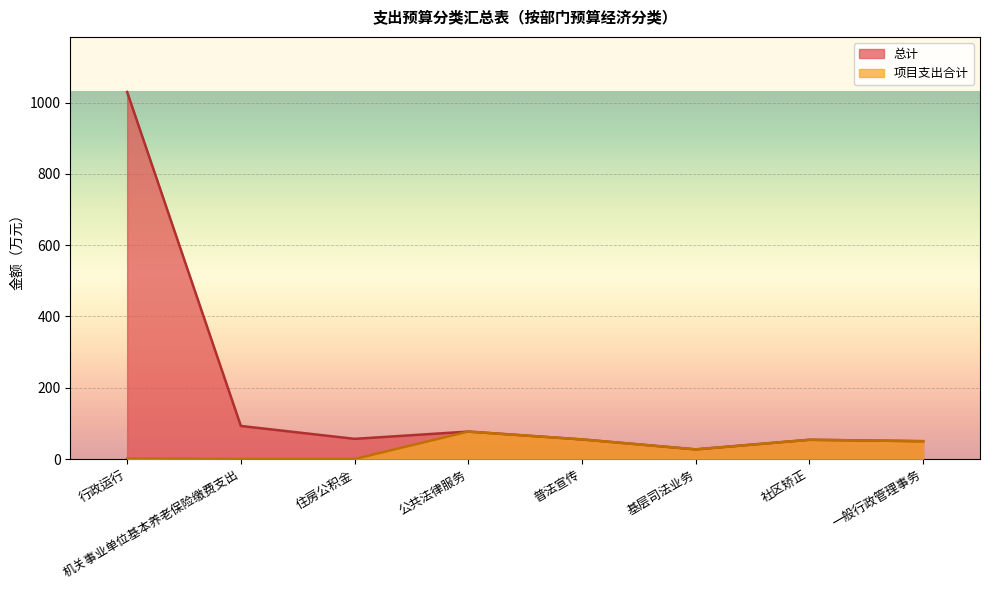

List the series in order of their peak value, lowest first.

项目支出合计, 总计